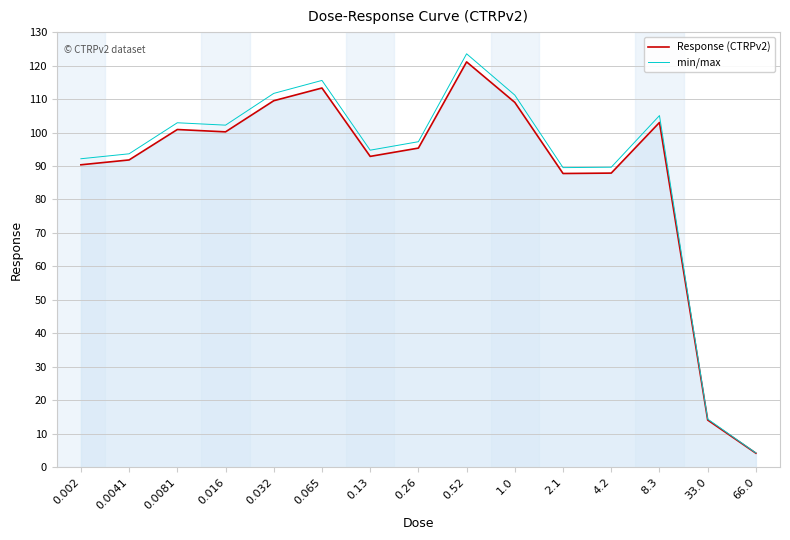

What is the sum of the min/max values at 0.13 and 0.0041?

188.4